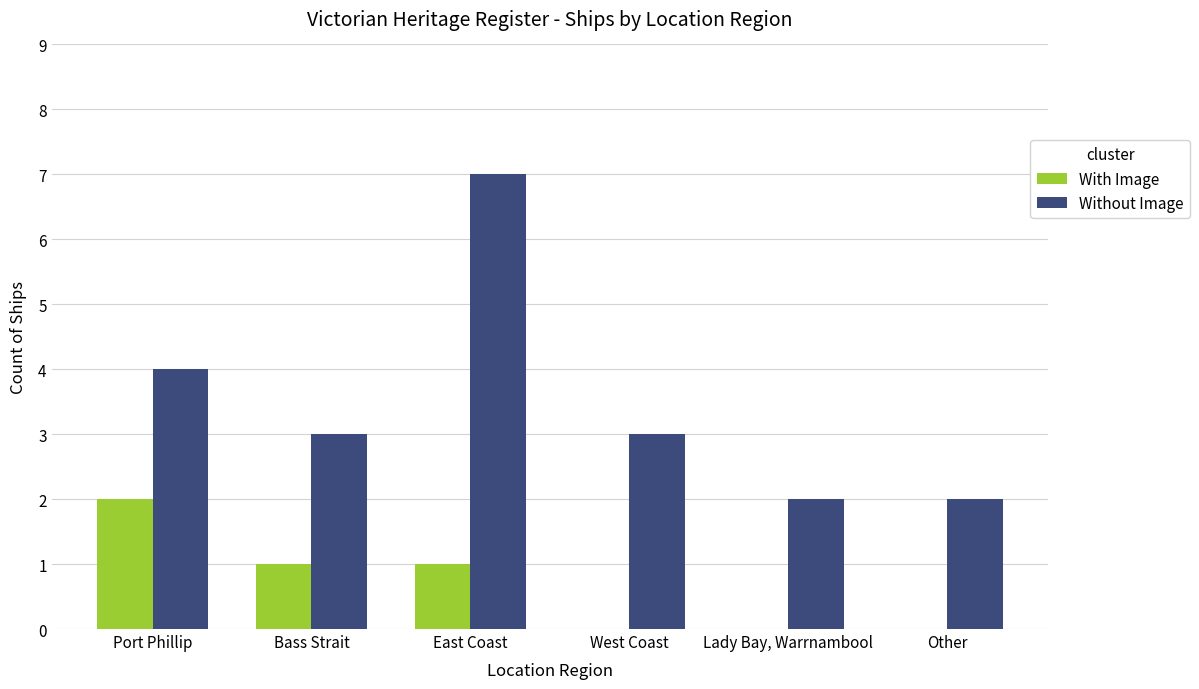

Where is Without Image nearest to the value 4?

Port Phillip